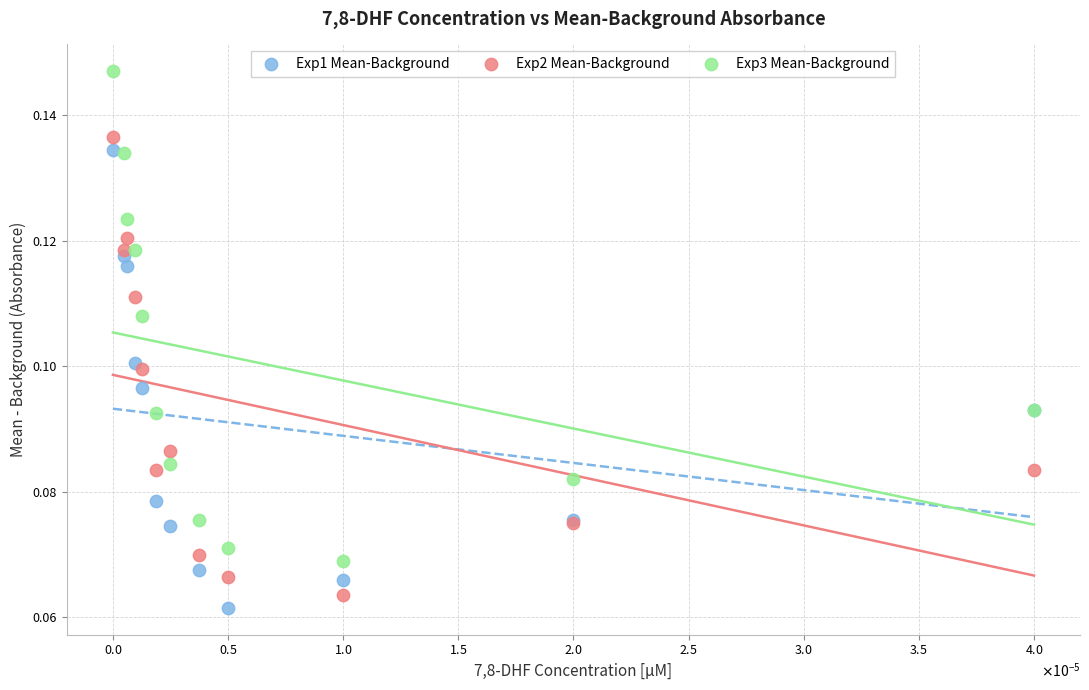

Which series reaches the maximum Y coordinate?

Exp3 Mean-Background